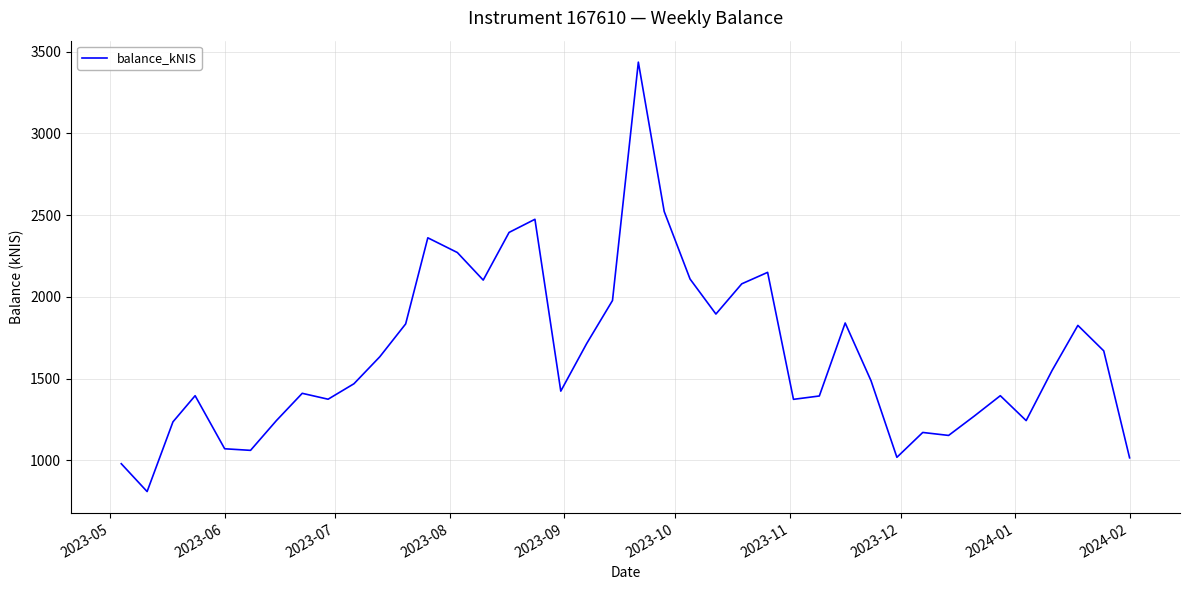

What is the smallest value displayed?

809.4